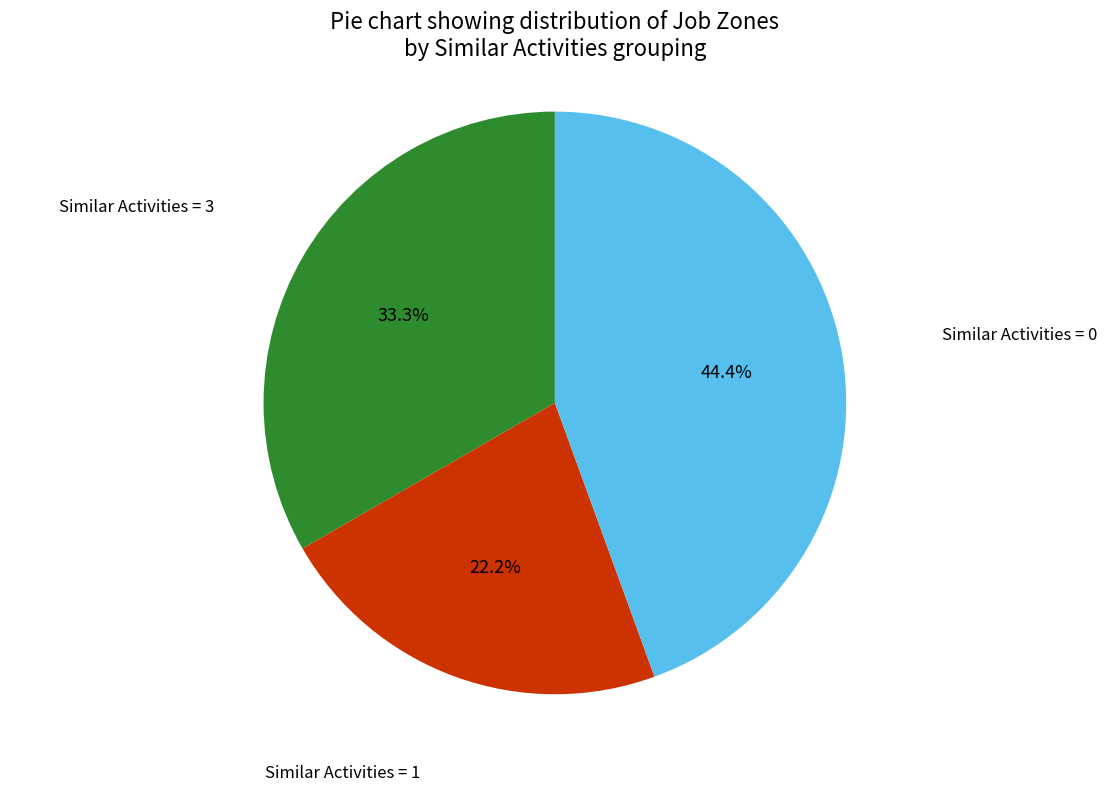

Does any single category account for the majority?

No